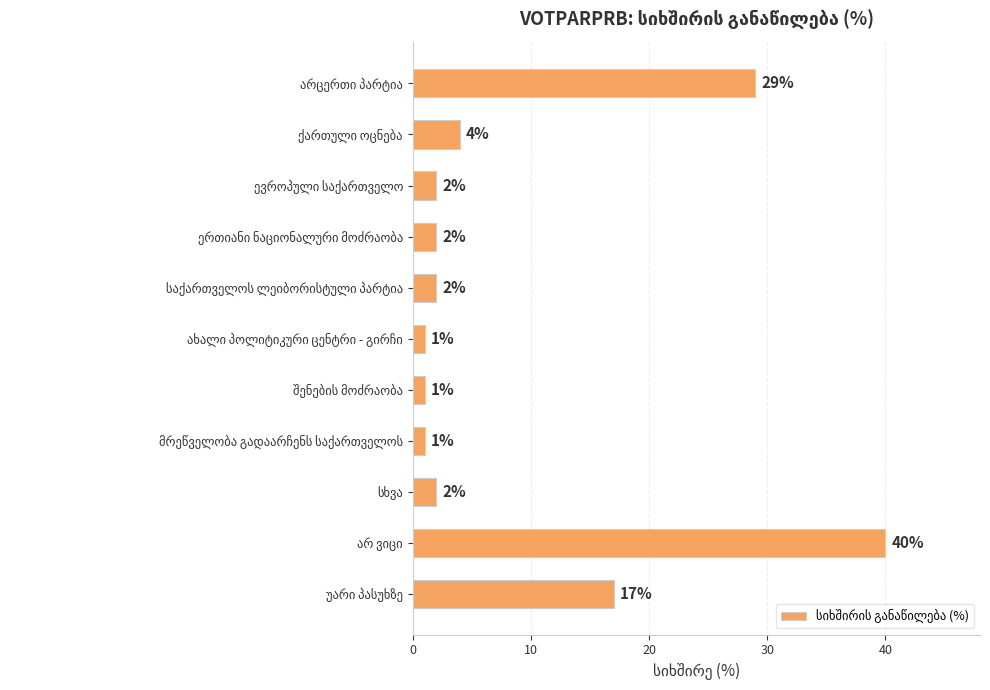

How many bars are there in total?

11